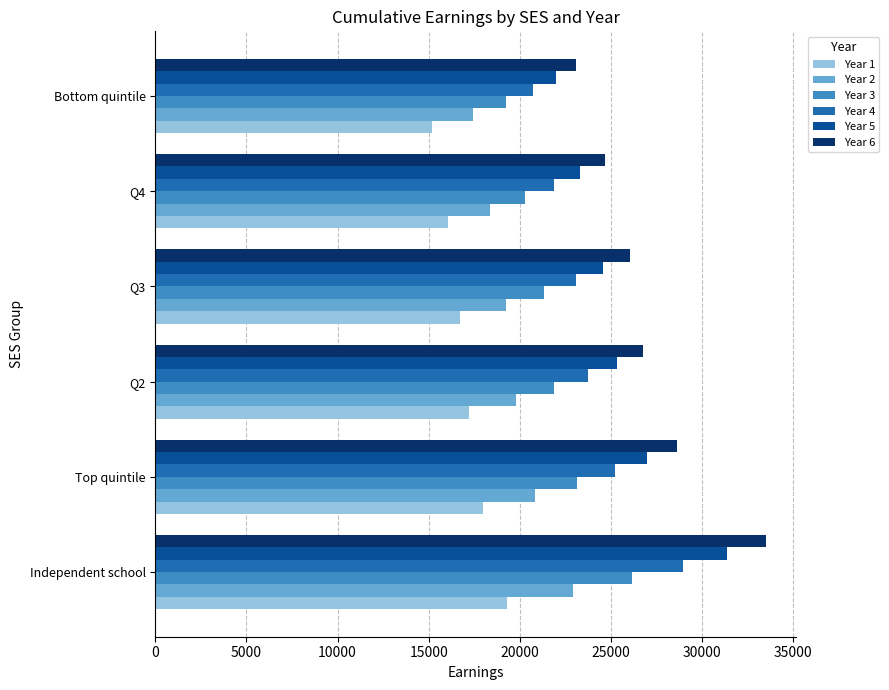

Which series has the largest total across all categories?

Year 6